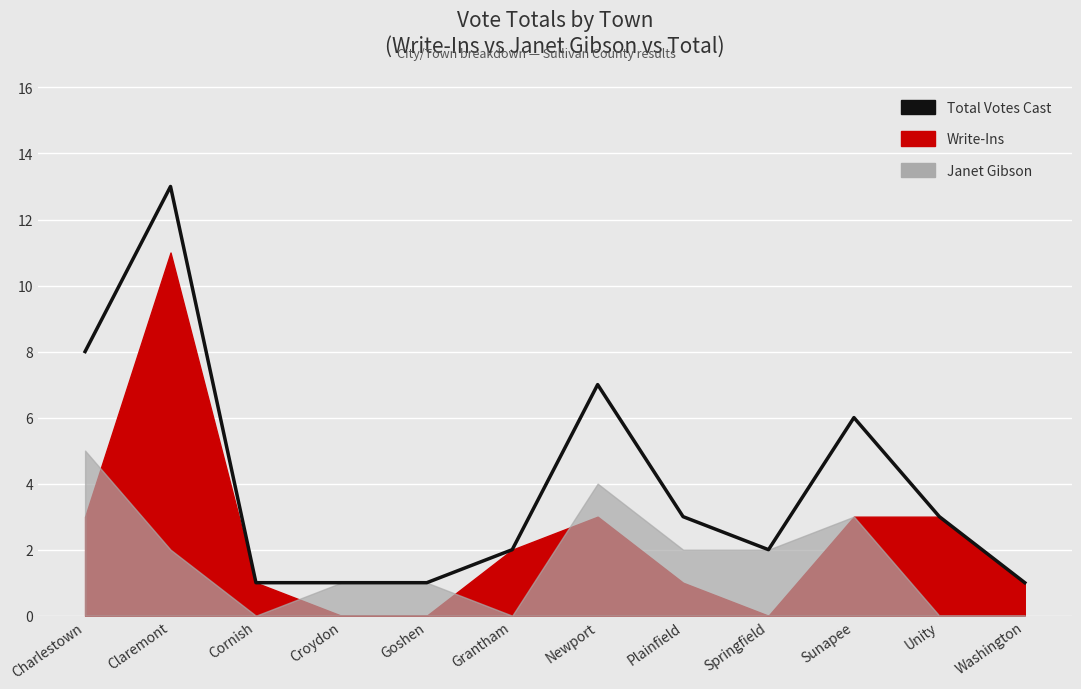

How many lines are shown in the chart?

1